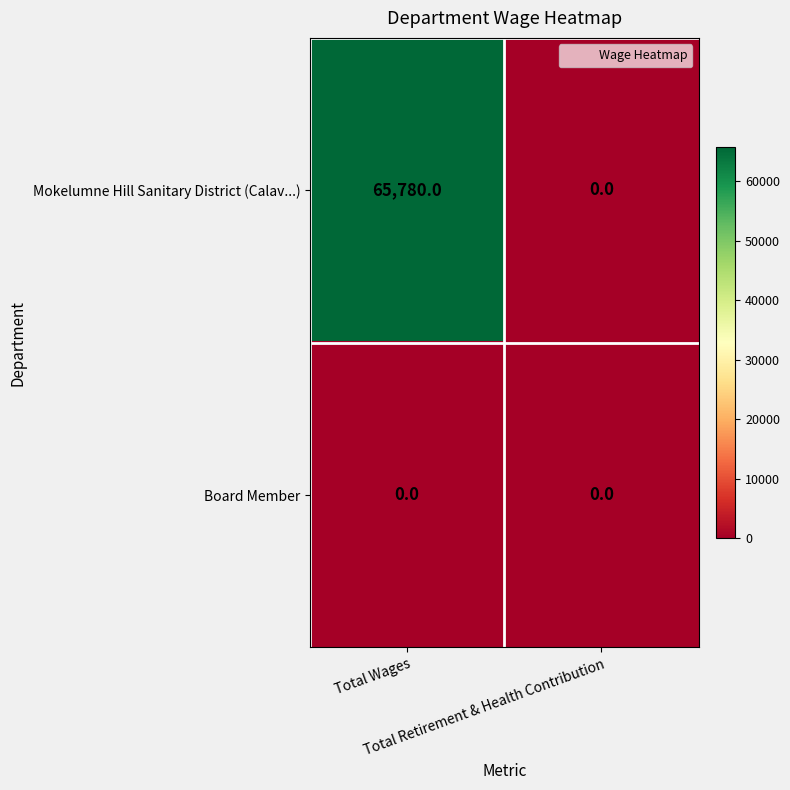

Which series has the widest spread of values?

Mokelumne Hill Sanitary District (Calav...)